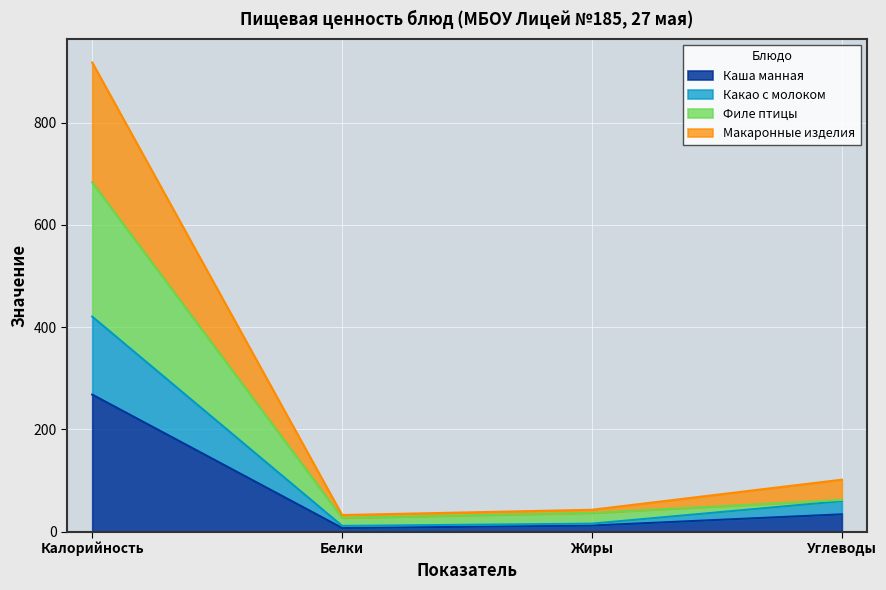

Reading right to left, extract all data points from this chart.

Каша манная: Углеводы=33.7	Жиры=11.7	Белки=6.9	Калорийность=267.9
Какао с молоком: Углеводы=59.4	Жиры=15.4	Белки=11.0	Калорийность=420.5
Филе птицы: Углеводы=61.9	Жиры=36.5	Белки=26.8	Калорийность=683.3
Макаронные изделия: Углеводы=101.5	Жиры=42.6	Белки=32.2	Калорийность=917.9